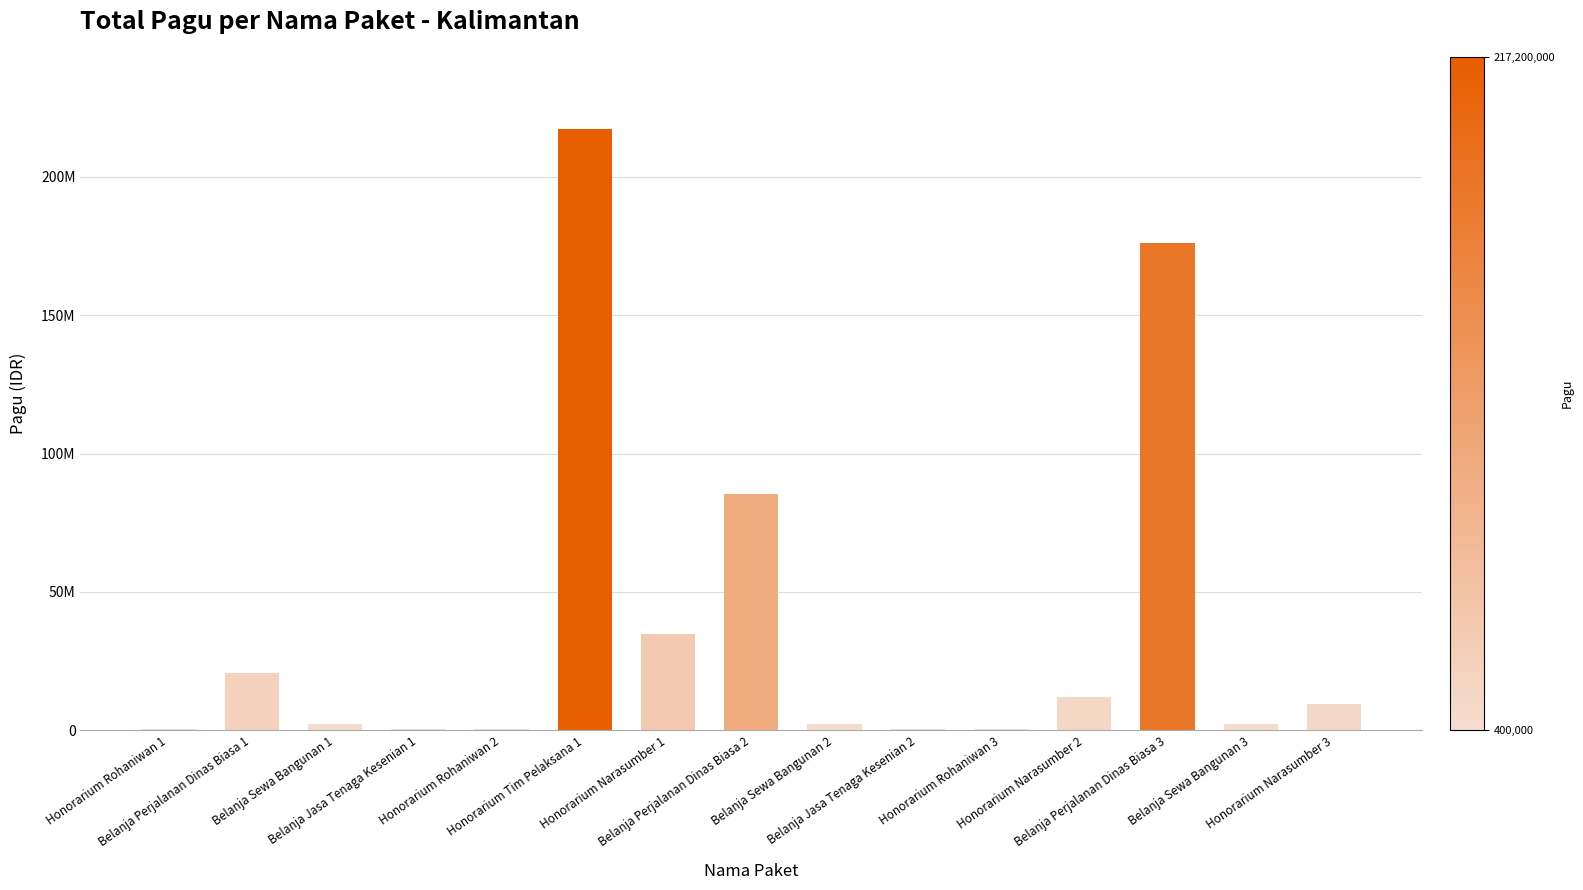

Reading left to right, list all the values displayed in this chart.

Honorarium Rohaniwan 1=400000	Belanja Perjalanan Dinas Biasa 1=20650000	Belanja Sewa Bangunan 1=2500000	Belanja Jasa Tenaga Kesenian 1=400000	Honorarium Rohaniwan 2=400000	Honorarium Tim Pelaksana 1=217200000	Honorarium Narasumber 1=34750000	Belanja Perjalanan Dinas Biasa 2=85366000	Belanja Sewa Bangunan 2=2500000	Belanja Jasa Tenaga Kesenian 2=400000	Honorarium Rohaniwan 3=400000	Honorarium Narasumber 2=11950000	Belanja Perjalanan Dinas Biasa 3=175952000	Belanja Sewa Bangunan 3=2500000	Honorarium Narasumber 3=9500000